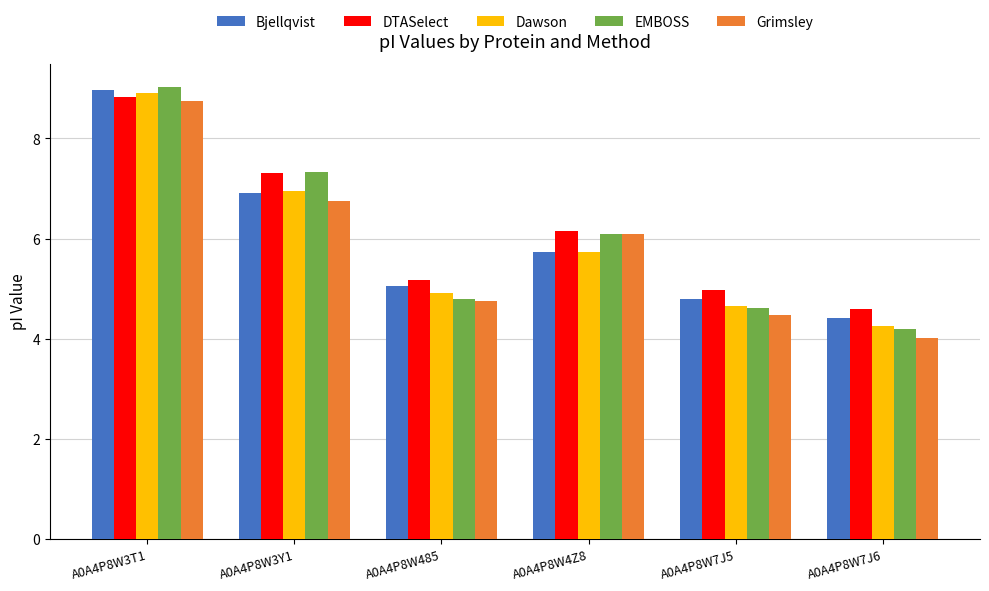

Which series has the largest total across all categories?

DTASelect